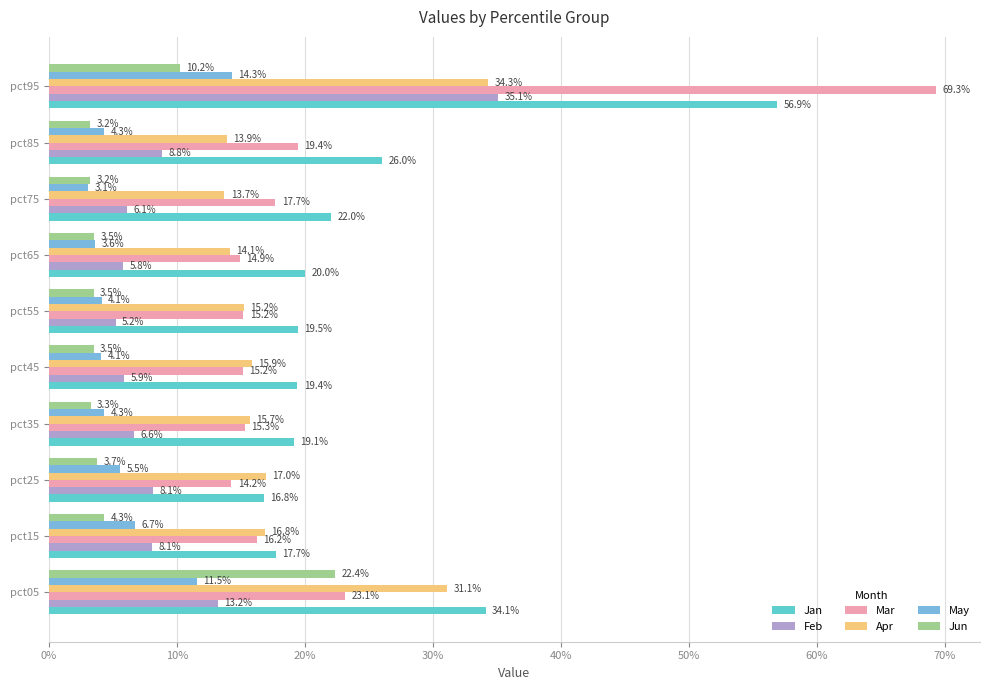

What are all the series names shown in the legend?

Jan, Feb, Mar, Apr, May, Jun